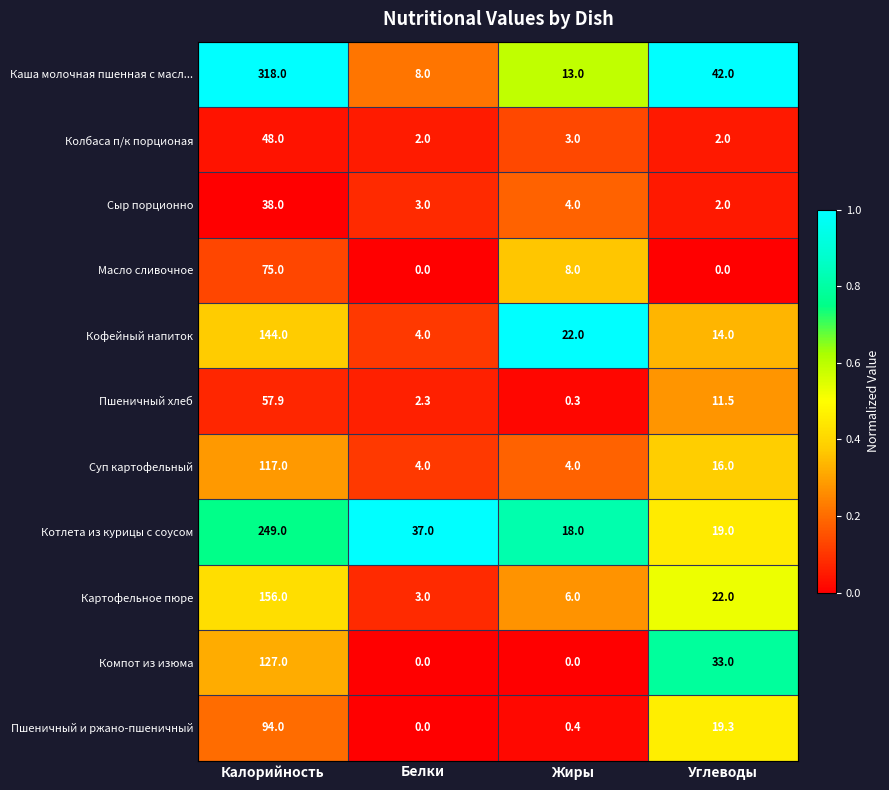

What is the sum of all Кофейный напиток values?

184.0